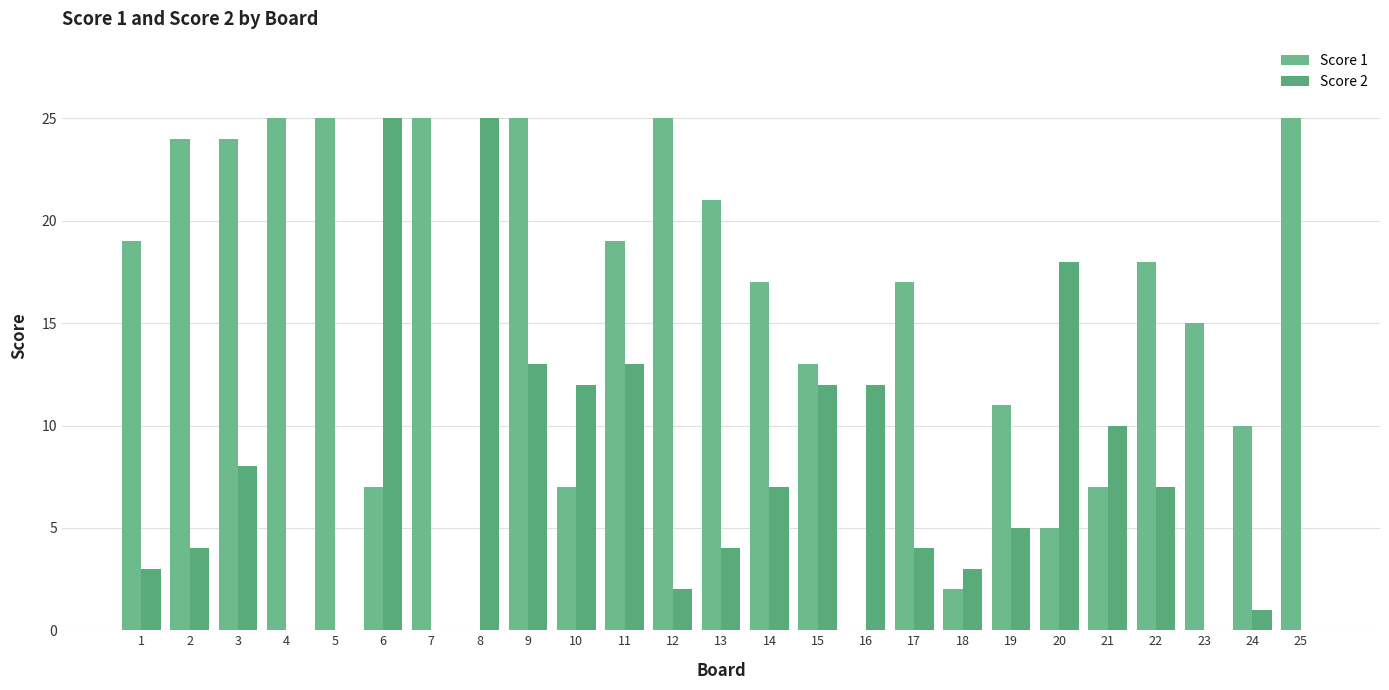

What is the sum of the Score 1 values at 10 and 24?

17